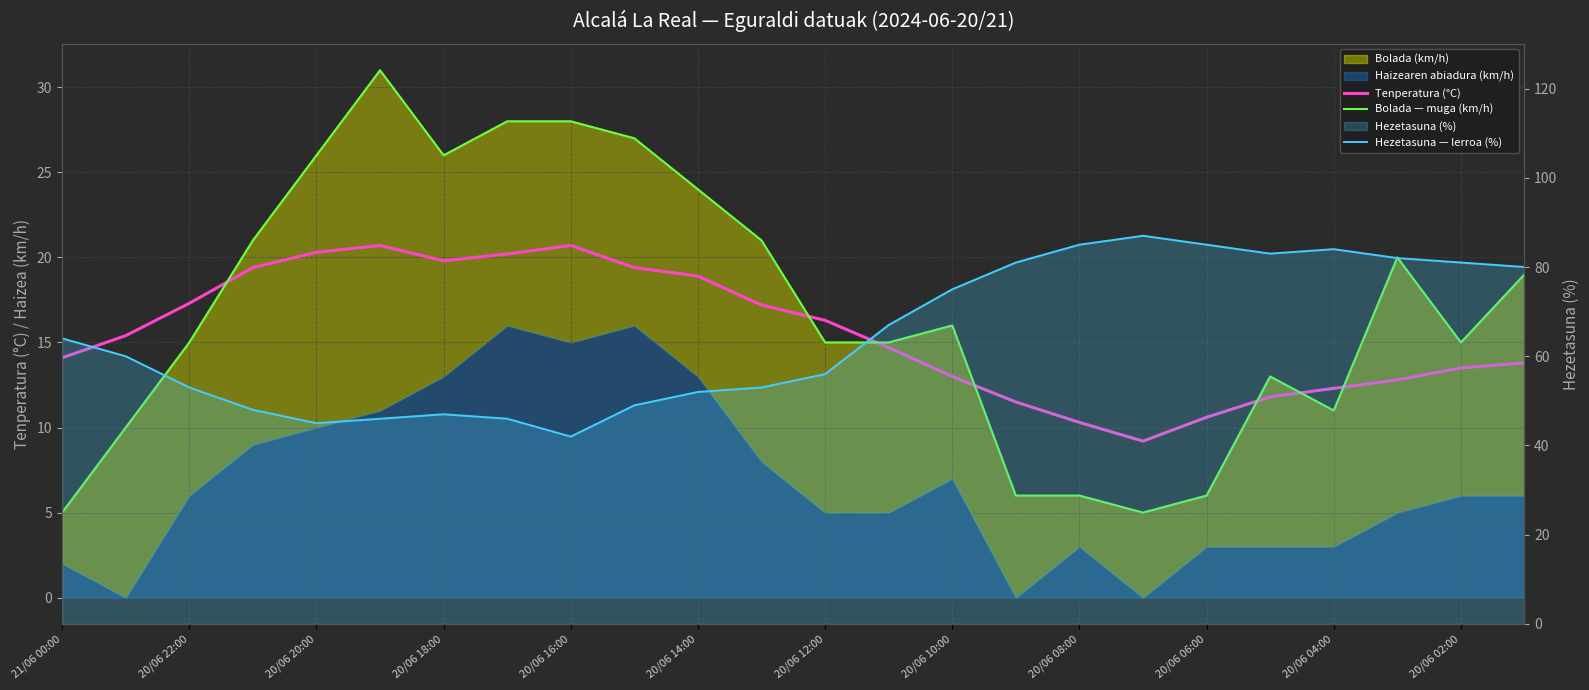

At which label is Hezetasuna — lerroa (%) closest to 64?

21/06 00:00